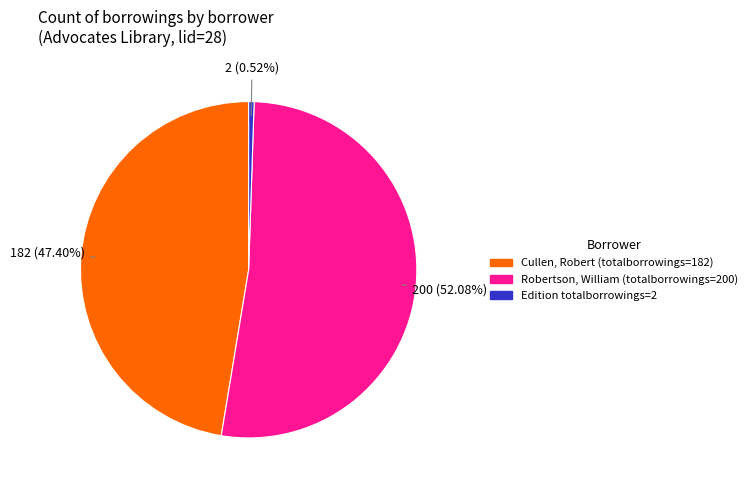

Is there a majority slice in this chart?

Yes